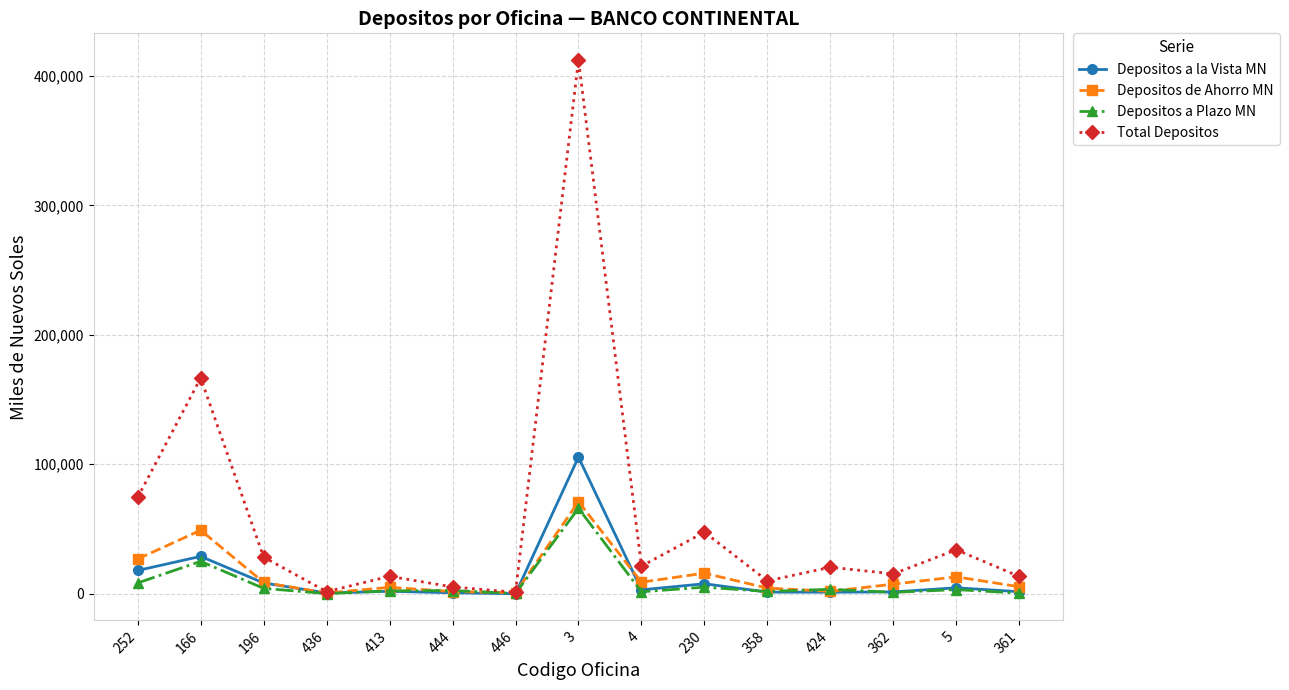

At which category does Depositos a la Vista MN reach its first local peak?

166